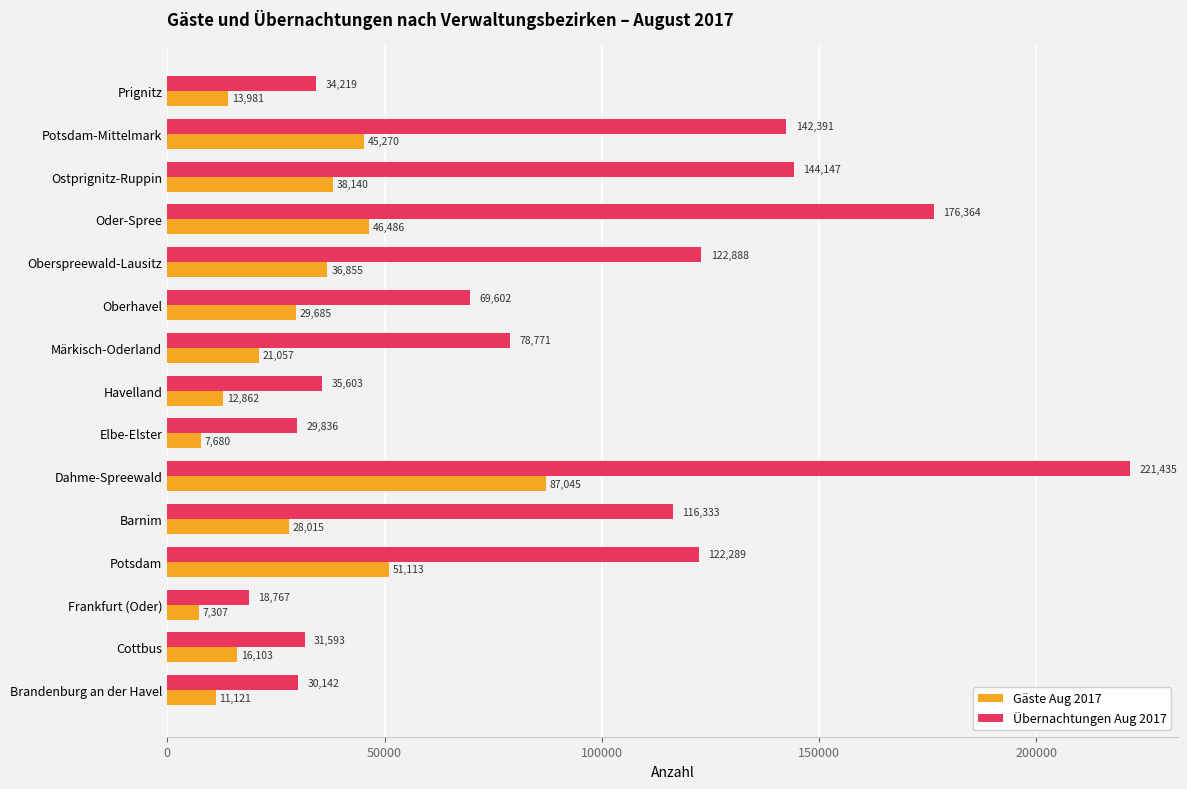

Which series has the widest spread of values?

Übernachtungen Aug 2017